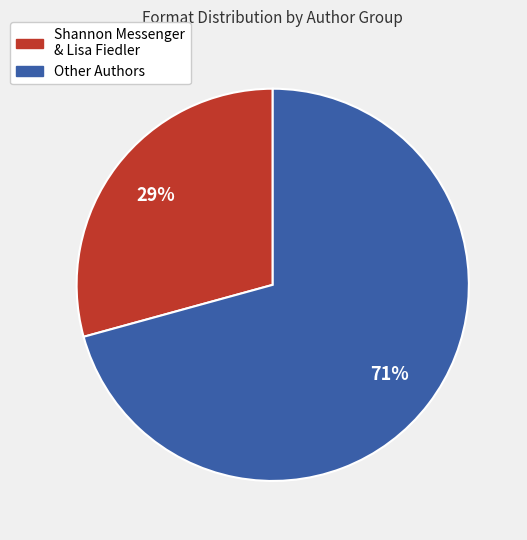

To the nearest percent, what is the average slice percentage?

50%